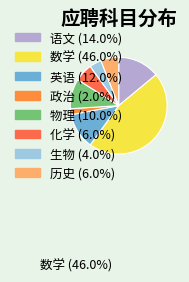

To the nearest percent, what is the difference between the largest and smallest slice percentages?

44%